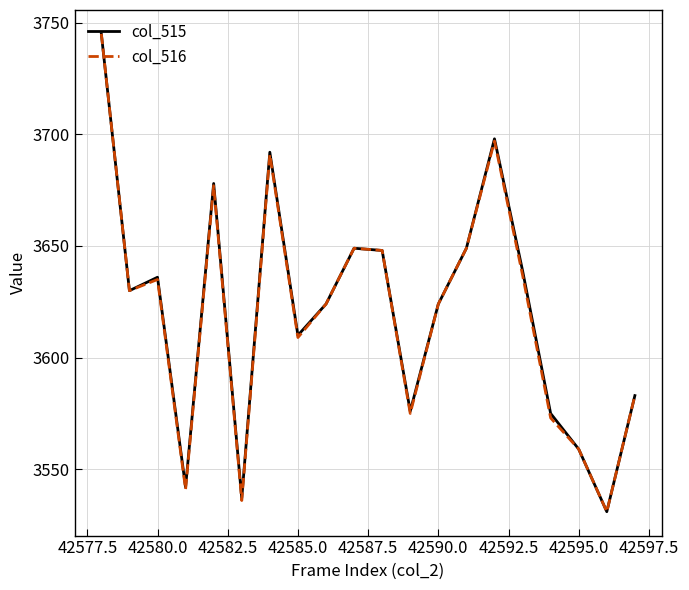

What is the sum of all col_515 values?

72425